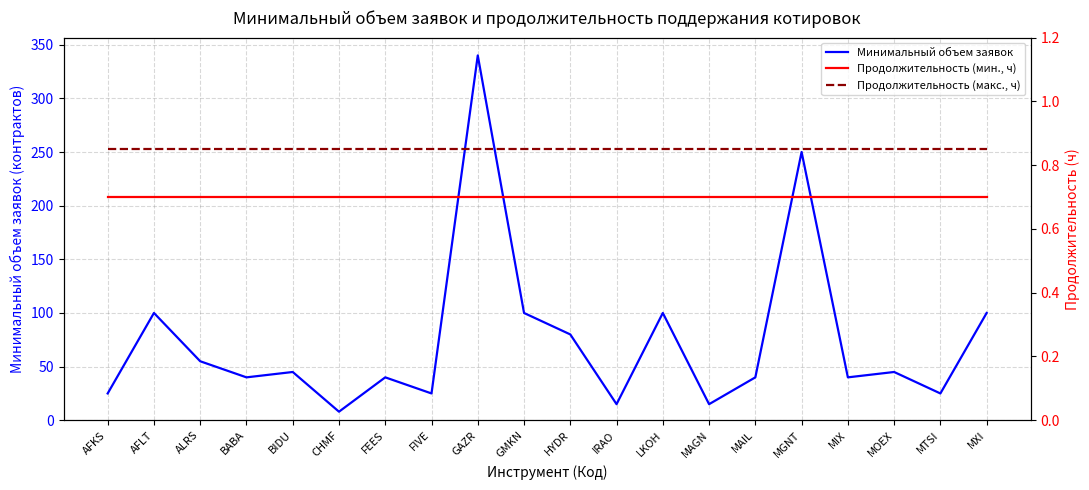

Rank the categories by Продолжительность (макс., ч) value from highest to lowest.

AFKS, AFLT, ALRS, BABA, BIDU, CHMF, FEES, FIVE, GAZR, GMKN, HYDR, IRAO, LKOH, MAGN, MAIL, MGNT, MIX, MOEX, MTSI, MXI